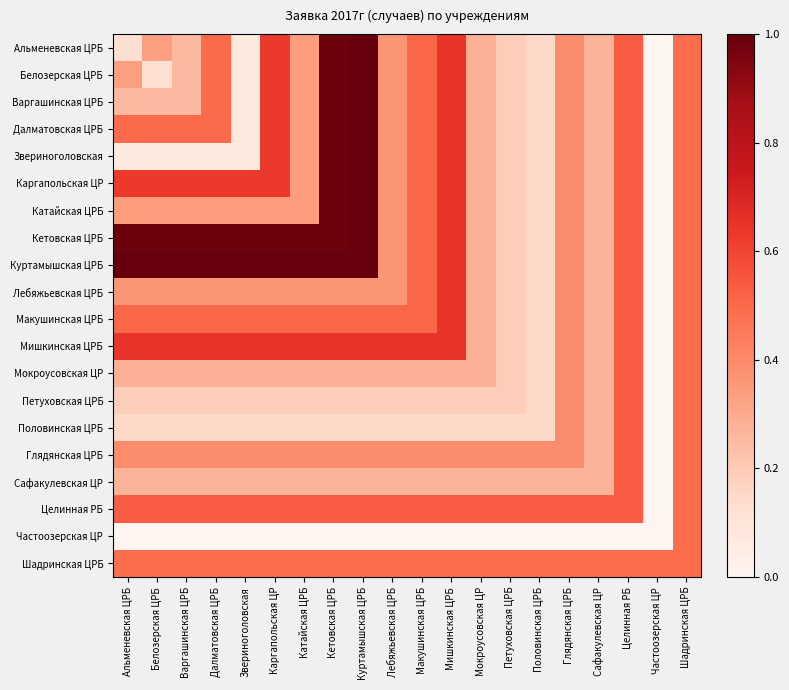

Reading left to right, transcribe all the data shown in this chart.

Альменевская ЦРБ: Альменевская ЦРБ=0.1	Белозерская ЦРБ=0.3	Варгашинская ЦРБ=0.3	Далматовская ЦРБ=0.5	Звериноголовская=0.1	Каргапольская ЦР=0.6	Катайская ЦРБ=0.3	Кетовская ЦРБ=1.0	Куртамышская ЦРБ=1.0	Лебяжьевская ЦРБ=0.4	Макушинская ЦРБ=0.5	Мишкинская ЦРБ=0.6	Мокроусовская ЦР=0.3	Петуховская ЦРБ=0.2	Половинская ЦРБ=0.2	Глядянская ЦРБ=0.4	Сафакулевская ЦР=0.3	Целинная РБ=0.5	Частоозерская ЦР=0.0	Шадринская ЦРБ=0.5
Белозерская ЦРБ: Альменевская ЦРБ=0.3	Белозерская ЦРБ=0.1	Варгашинская ЦРБ=0.3	Далматовская ЦРБ=0.5	Звериноголовская=0.1	Каргапольская ЦР=0.6	Катайская ЦРБ=0.3	Кетовская ЦРБ=1.0	Куртамышская ЦРБ=1.0	Лебяжьевская ЦРБ=0.4	Макушинская ЦРБ=0.5	Мишкинская ЦРБ=0.6	Мокроусовская ЦР=0.3	Петуховская ЦРБ=0.2	Половинская ЦРБ=0.2	Глядянская ЦРБ=0.4	Сафакулевская ЦР=0.3	Целинная РБ=0.5	Частоозерская ЦР=0.0	Шадринская ЦРБ=0.5
Варгашинская ЦРБ: Альменевская ЦРБ=0.3	Белозерская ЦРБ=0.3	Варгашинская ЦРБ=0.3	Далматовская ЦРБ=0.5	Звериноголовская=0.1	Каргапольская ЦР=0.6	Катайская ЦРБ=0.3	Кетовская ЦРБ=1.0	Куртамышская ЦРБ=1.0	Лебяжьевская ЦРБ=0.4	Макушинская ЦРБ=0.5	Мишкинская ЦРБ=0.6	Мокроусовская ЦР=0.3	Петуховская ЦРБ=0.2	Половинская ЦРБ=0.2	Глядянская ЦРБ=0.4	Сафакулевская ЦР=0.3	Целинная РБ=0.5	Частоозерская ЦР=0.0	Шадринская ЦРБ=0.5
Далматовская ЦРБ: Альменевская ЦРБ=0.5	Белозерская ЦРБ=0.5	Варгашинская ЦРБ=0.5	Далматовская ЦРБ=0.5	Звериноголовская=0.1	Каргапольская ЦР=0.6	Катайская ЦРБ=0.3	Кетовская ЦРБ=1.0	Куртамышская ЦРБ=1.0	Лебяжьевская ЦРБ=0.4	Макушинская ЦРБ=0.5	Мишкинская ЦРБ=0.6	Мокроусовская ЦР=0.3	Петуховская ЦРБ=0.2	Половинская ЦРБ=0.2	Глядянская ЦРБ=0.4	Сафакулевская ЦР=0.3	Целинная РБ=0.5	Частоозерская ЦР=0.0	Шадринская ЦРБ=0.5
Звериноголовская: Альменевская ЦРБ=0.1	Белозерская ЦРБ=0.1	Варгашинская ЦРБ=0.1	Далматовская ЦРБ=0.1	Звериноголовская=0.1	Каргапольская ЦР=0.6	Катайская ЦРБ=0.3	Кетовская ЦРБ=1.0	Куртамышская ЦРБ=1.0	Лебяжьевская ЦРБ=0.4	Макушинская ЦРБ=0.5	Мишкинская ЦРБ=0.6	Мокроусовская ЦР=0.3	Петуховская ЦРБ=0.2	Половинская ЦРБ=0.2	Глядянская ЦРБ=0.4	Сафакулевская ЦР=0.3	Целинная РБ=0.5	Частоозерская ЦР=0.0	Шадринская ЦРБ=0.5
Каргапольская ЦР: Альменевская ЦРБ=0.6	Белозерская ЦРБ=0.6	Варгашинская ЦРБ=0.6	Далматовская ЦРБ=0.6	Звериноголовская=0.6	Каргапольская ЦР=0.6	Катайская ЦРБ=0.3	Кетовская ЦРБ=1.0	Куртамышская ЦРБ=1.0	Лебяжьевская ЦРБ=0.4	Макушинская ЦРБ=0.5	Мишкинская ЦРБ=0.6	Мокроусовская ЦР=0.3	Петуховская ЦРБ=0.2	Половинская ЦРБ=0.2	Глядянская ЦРБ=0.4	Сафакулевская ЦР=0.3	Целинная РБ=0.5	Частоозерская ЦР=0.0	Шадринская ЦРБ=0.5
Катайская ЦРБ: Альменевская ЦРБ=0.3	Белозерская ЦРБ=0.3	Варгашинская ЦРБ=0.3	Далматовская ЦРБ=0.3	Звериноголовская=0.3	Каргапольская ЦР=0.3	Катайская ЦРБ=0.3	Кетовская ЦРБ=1.0	Куртамышская ЦРБ=1.0	Лебяжьевская ЦРБ=0.4	Макушинская ЦРБ=0.5	Мишкинская ЦРБ=0.6	Мокроусовская ЦР=0.3	Петуховская ЦРБ=0.2	Половинская ЦРБ=0.2	Глядянская ЦРБ=0.4	Сафакулевская ЦР=0.3	Целинная РБ=0.5	Частоозерская ЦР=0.0	Шадринская ЦРБ=0.5
Кетовская ЦРБ: Альменевская ЦРБ=1.0	Белозерская ЦРБ=1.0	Варгашинская ЦРБ=1.0	Далматовская ЦРБ=1.0	Звериноголовская=1.0	Каргапольская ЦР=1.0	Катайская ЦРБ=1.0	Кетовская ЦРБ=1.0	Куртамышская ЦРБ=1.0	Лебяжьевская ЦРБ=0.4	Макушинская ЦРБ=0.5	Мишкинская ЦРБ=0.6	Мокроусовская ЦР=0.3	Петуховская ЦРБ=0.2	Половинская ЦРБ=0.2	Глядянская ЦРБ=0.4	Сафакулевская ЦР=0.3	Целинная РБ=0.5	Частоозерская ЦР=0.0	Шадринская ЦРБ=0.5
Куртамышская ЦРБ: Альменевская ЦРБ=1.0	Белозерская ЦРБ=1.0	Варгашинская ЦРБ=1.0	Далматовская ЦРБ=1.0	Звериноголовская=1.0	Каргапольская ЦР=1.0	Катайская ЦРБ=1.0	Кетовская ЦРБ=1.0	Куртамышская ЦРБ=1.0	Лебяжьевская ЦРБ=0.4	Макушинская ЦРБ=0.5	Мишкинская ЦРБ=0.6	Мокроусовская ЦР=0.3	Петуховская ЦРБ=0.2	Половинская ЦРБ=0.2	Глядянская ЦРБ=0.4	Сафакулевская ЦР=0.3	Целинная РБ=0.5	Частоозерская ЦР=0.0	Шадринская ЦРБ=0.5
Лебяжьевская ЦРБ: Альменевская ЦРБ=0.4	Белозерская ЦРБ=0.4	Варгашинская ЦРБ=0.4	Далматовская ЦРБ=0.4	Звериноголовская=0.4	Каргапольская ЦР=0.4	Катайская ЦРБ=0.4	Кетовская ЦРБ=0.4	Куртамышская ЦРБ=0.4	Лебяжьевская ЦРБ=0.4	Макушинская ЦРБ=0.5	Мишкинская ЦРБ=0.6	Мокроусовская ЦР=0.3	Петуховская ЦРБ=0.2	Половинская ЦРБ=0.2	Глядянская ЦРБ=0.4	Сафакулевская ЦР=0.3	Целинная РБ=0.5	Частоозерская ЦР=0.0	Шадринская ЦРБ=0.5
Макушинская ЦРБ: Альменевская ЦРБ=0.5	Белозерская ЦРБ=0.5	Варгашинская ЦРБ=0.5	Далматовская ЦРБ=0.5	Звериноголовская=0.5	Каргапольская ЦР=0.5	Катайская ЦРБ=0.5	Кетовская ЦРБ=0.5	Куртамышская ЦРБ=0.5	Лебяжьевская ЦРБ=0.5	Макушинская ЦРБ=0.5	Мишкинская ЦРБ=0.6	Мокроусовская ЦР=0.3	Петуховская ЦРБ=0.2	Половинская ЦРБ=0.2	Глядянская ЦРБ=0.4	Сафакулевская ЦР=0.3	Целинная РБ=0.5	Частоозерская ЦР=0.0	Шадринская ЦРБ=0.5
Мишкинская ЦРБ: Альменевская ЦРБ=0.6	Белозерская ЦРБ=0.6	Варгашинская ЦРБ=0.6	Далматовская ЦРБ=0.6	Звериноголовская=0.6	Каргапольская ЦР=0.6	Катайская ЦРБ=0.6	Кетовская ЦРБ=0.6	Куртамышская ЦРБ=0.6	Лебяжьевская ЦРБ=0.6	Макушинская ЦРБ=0.6	Мишкинская ЦРБ=0.6	Мокроусовская ЦР=0.3	Петуховская ЦРБ=0.2	Половинская ЦРБ=0.2	Глядянская ЦРБ=0.4	Сафакулевская ЦР=0.3	Целинная РБ=0.5	Частоозерская ЦР=0.0	Шадринская ЦРБ=0.5
Мокроусовская ЦР: Альменевская ЦРБ=0.3	Белозерская ЦРБ=0.3	Варгашинская ЦРБ=0.3	Далматовская ЦРБ=0.3	Звериноголовская=0.3	Каргапольская ЦР=0.3	Катайская ЦРБ=0.3	Кетовская ЦРБ=0.3	Куртамышская ЦРБ=0.3	Лебяжьевская ЦРБ=0.3	Макушинская ЦРБ=0.3	Мишкинская ЦРБ=0.3	Мокроусовская ЦР=0.3	Петуховская ЦРБ=0.2	Половинская ЦРБ=0.2	Глядянская ЦРБ=0.4	Сафакулевская ЦР=0.3	Целинная РБ=0.5	Частоозерская ЦР=0.0	Шадринская ЦРБ=0.5
Петуховская ЦРБ: Альменевская ЦРБ=0.2	Белозерская ЦРБ=0.2	Варгашинская ЦРБ=0.2	Далматовская ЦРБ=0.2	Звериноголовская=0.2	Каргапольская ЦР=0.2	Катайская ЦРБ=0.2	Кетовская ЦРБ=0.2	Куртамышская ЦРБ=0.2	Лебяжьевская ЦРБ=0.2	Макушинская ЦРБ=0.2	Мишкинская ЦРБ=0.2	Мокроусовская ЦР=0.2	Петуховская ЦРБ=0.2	Половинская ЦРБ=0.2	Глядянская ЦРБ=0.4	Сафакулевская ЦР=0.3	Целинная РБ=0.5	Частоозерская ЦР=0.0	Шадринская ЦРБ=0.5
Половинская ЦРБ: Альменевская ЦРБ=0.2	Белозерская ЦРБ=0.2	Варгашинская ЦРБ=0.2	Далматовская ЦРБ=0.2	Звериноголовская=0.2	Каргапольская ЦР=0.2	Катайская ЦРБ=0.2	Кетовская ЦРБ=0.2	Куртамышская ЦРБ=0.2	Лебяжьевская ЦРБ=0.2	Макушинская ЦРБ=0.2	Мишкинская ЦРБ=0.2	Мокроусовская ЦР=0.2	Петуховская ЦРБ=0.2	Половинская ЦРБ=0.2	Глядянская ЦРБ=0.4	Сафакулевская ЦР=0.3	Целинная РБ=0.5	Частоозерская ЦР=0.0	Шадринская ЦРБ=0.5
Глядянская ЦРБ: Альменевская ЦРБ=0.4	Белозерская ЦРБ=0.4	Варгашинская ЦРБ=0.4	Далматовская ЦРБ=0.4	Звериноголовская=0.4	Каргапольская ЦР=0.4	Катайская ЦРБ=0.4	Кетовская ЦРБ=0.4	Куртамышская ЦРБ=0.4	Лебяжьевская ЦРБ=0.4	Макушинская ЦРБ=0.4	Мишкинская ЦРБ=0.4	Мокроусовская ЦР=0.4	Петуховская ЦРБ=0.4	Половинская ЦРБ=0.4	Глядянская ЦРБ=0.4	Сафакулевская ЦР=0.3	Целинная РБ=0.5	Частоозерская ЦР=0.0	Шадринская ЦРБ=0.5
Сафакулевская ЦР: Альменевская ЦРБ=0.3	Белозерская ЦРБ=0.3	Варгашинская ЦРБ=0.3	Далматовская ЦРБ=0.3	Звериноголовская=0.3	Каргапольская ЦР=0.3	Катайская ЦРБ=0.3	Кетовская ЦРБ=0.3	Куртамышская ЦРБ=0.3	Лебяжьевская ЦРБ=0.3	Макушинская ЦРБ=0.3	Мишкинская ЦРБ=0.3	Мокроусовская ЦР=0.3	Петуховская ЦРБ=0.3	Половинская ЦРБ=0.3	Глядянская ЦРБ=0.3	Сафакулевская ЦР=0.3	Целинная РБ=0.5	Частоозерская ЦР=0.0	Шадринская ЦРБ=0.5
Целинная РБ: Альменевская ЦРБ=0.5	Белозерская ЦРБ=0.5	Варгашинская ЦРБ=0.5	Далматовская ЦРБ=0.5	Звериноголовская=0.5	Каргапольская ЦР=0.5	Катайская ЦРБ=0.5	Кетовская ЦРБ=0.5	Куртамышская ЦРБ=0.5	Лебяжьевская ЦРБ=0.5	Макушинская ЦРБ=0.5	Мишкинская ЦРБ=0.5	Мокроусовская ЦР=0.5	Петуховская ЦРБ=0.5	Половинская ЦРБ=0.5	Глядянская ЦРБ=0.5	Сафакулевская ЦР=0.5	Целинная РБ=0.5	Частоозерская ЦР=0.0	Шадринская ЦРБ=0.5
Частоозерская ЦР: Альменевская ЦРБ=0.0	Белозерская ЦРБ=0.0	Варгашинская ЦРБ=0.0	Далматовская ЦРБ=0.0	Звериноголовская=0.0	Каргапольская ЦР=0.0	Катайская ЦРБ=0.0	Кетовская ЦРБ=0.0	Куртамышская ЦРБ=0.0	Лебяжьевская ЦРБ=0.0	Макушинская ЦРБ=0.0	Мишкинская ЦРБ=0.0	Мокроусовская ЦР=0.0	Петуховская ЦРБ=0.0	Половинская ЦРБ=0.0	Глядянская ЦРБ=0.0	Сафакулевская ЦР=0.0	Целинная РБ=0.0	Частоозерская ЦР=0.0	Шадринская ЦРБ=0.5
Шадринская ЦРБ: Альменевская ЦРБ=0.5	Белозерская ЦРБ=0.5	Варгашинская ЦРБ=0.5	Далматовская ЦРБ=0.5	Звериноголовская=0.5	Каргапольская ЦР=0.5	Катайская ЦРБ=0.5	Кетовская ЦРБ=0.5	Куртамышская ЦРБ=0.5	Лебяжьевская ЦРБ=0.5	Макушинская ЦРБ=0.5	Мишкинская ЦРБ=0.5	Мокроусовская ЦР=0.5	Петуховская ЦРБ=0.5	Половинская ЦРБ=0.5	Глядянская ЦРБ=0.5	Сафакулевская ЦР=0.5	Целинная РБ=0.5	Частоозерская ЦР=0.5	Шадринская ЦРБ=0.5